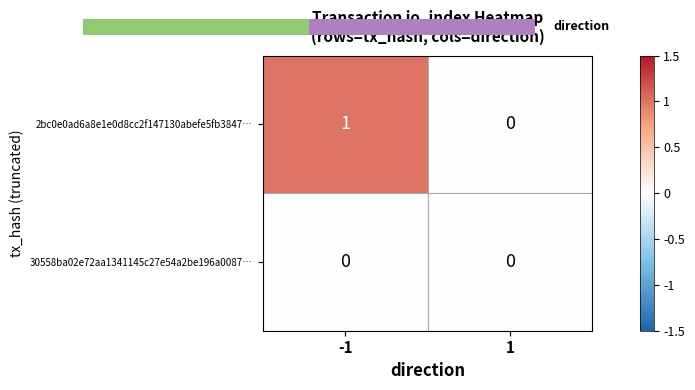

The value of 30558ba02e72aa1341145c27e54a2be196a0087… at -1 is 0. True or false?

True